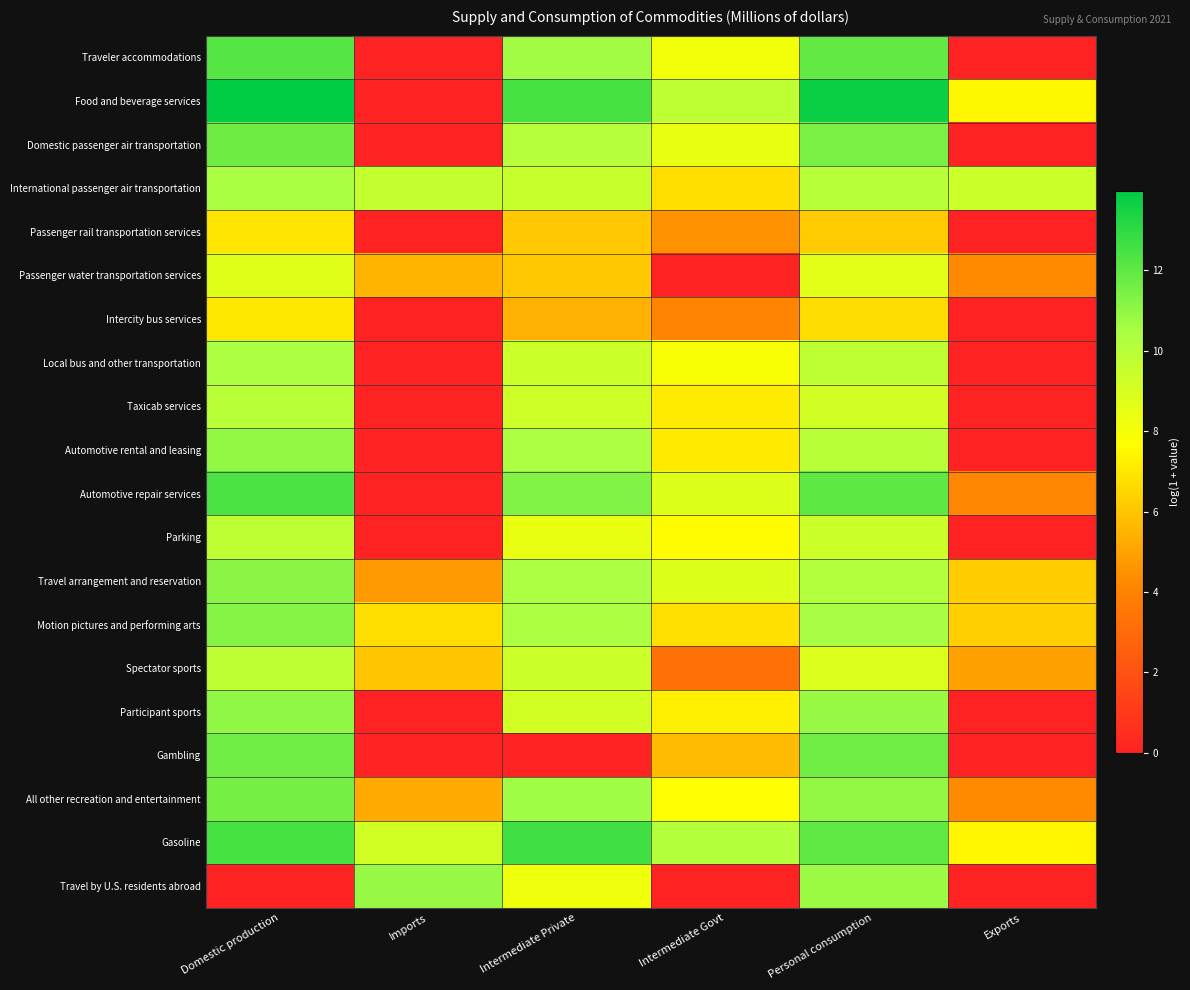

Reading right to left, transcribe all the data shown in this chart.

Traveler accommodations: Exports=0.0	Personal consumption=11.9	Intermediate Govt=8.0	Intermediate Private=10.6	Imports=0.0	Domestic production=12.2
Food and beverage services: Exports=7.5	Personal consumption=13.7	Intermediate Govt=9.8	Intermediate Private=12.5	Imports=0.0	Domestic production=14.0
Domestic passenger air transportation: Exports=0.0	Personal consumption=11.4	Intermediate Govt=8.4	Intermediate Private=10.1	Imports=0.0	Domestic production=11.7
International passenger air transportation: Exports=9.4	Personal consumption=10.0	Intermediate Govt=6.7	Intermediate Private=9.5	Imports=9.6	Domestic production=10.4
Passenger rail transportation services: Exports=0.0	Personal consumption=6.1	Intermediate Govt=4.5	Intermediate Private=6.1	Imports=0.0	Domestic production=6.9
Passenger water transportation services: Exports=4.3	Personal consumption=8.7	Intermediate Govt=0.0	Intermediate Private=6.1	Imports=5.5	Domestic production=8.7
Intercity bus services: Exports=0.0	Personal consumption=6.7	Intermediate Govt=4.1	Intermediate Private=5.4	Imports=0.0	Domestic production=7.0
Local bus and other transportation: Exports=0.0	Personal consumption=9.8	Intermediate Govt=7.9	Intermediate Private=9.4	Imports=0.0	Domestic production=10.4
Taxicab services: Exports=0.0	Personal consumption=9.1	Intermediate Govt=7.1	Intermediate Private=9.3	Imports=0.0	Domestic production=10.0
Automotive rental and leasing: Exports=0.0	Personal consumption=10.0	Intermediate Govt=7.1	Intermediate Private=10.4	Imports=0.0	Domestic production=10.9
Automotive repair services: Exports=4.1	Personal consumption=12.0	Intermediate Govt=8.7	Intermediate Private=11.3	Imports=0.0	Domestic production=12.4
Parking: Exports=0.0	Personal consumption=9.4	Intermediate Govt=7.6	Intermediate Private=8.4	Imports=0.0	Domestic production=9.8
Travel arrangement and reservation: Exports=6.2	Personal consumption=10.2	Intermediate Govt=8.8	Intermediate Private=10.4	Imports=4.8	Domestic production=11.1
Motion pictures and performing arts: Exports=6.3	Personal consumption=10.5	Intermediate Govt=6.8	Intermediate Private=10.3	Imports=6.8	Domestic production=11.2
Spectator sports: Exports=5.0	Personal consumption=8.8	Intermediate Govt=3.3	Intermediate Private=9.4	Imports=6.0	Domestic production=9.8
Participant sports: Exports=0.0	Personal consumption=10.8	Intermediate Govt=7.2	Intermediate Private=9.2	Imports=0.0	Domestic production=11.0
Gambling: Exports=0.0	Personal consumption=11.7	Intermediate Govt=5.7	Intermediate Private=0.0	Imports=0.0	Domestic production=11.7
All other recreation and entertainment: Exports=4.3	Personal consumption=11.0	Intermediate Govt=7.7	Intermediate Private=10.7	Imports=5.2	Domestic production=11.6
Gasoline: Exports=7.4	Personal consumption=12.0	Intermediate Govt=10.1	Intermediate Private=12.7	Imports=9.2	Domestic production=12.5
Travel by U.S. residents abroad: Exports=0.0	Personal consumption=10.8	Intermediate Govt=0.0	Intermediate Private=8.2	Imports=10.9	Domestic production=0.0